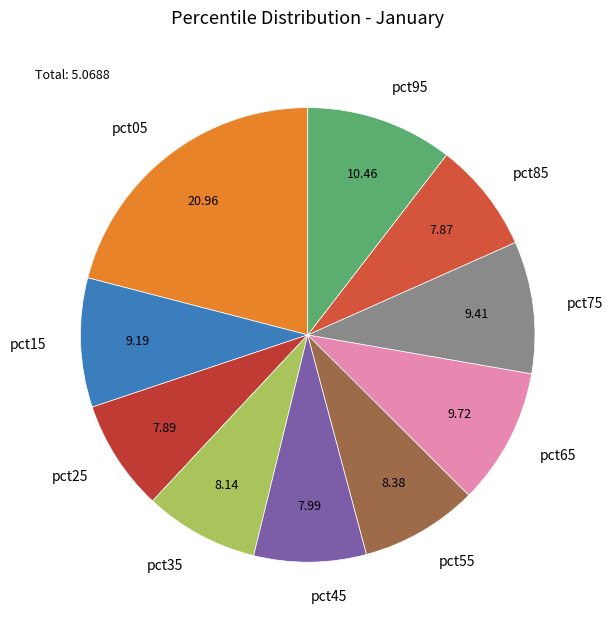

Is pct85 the majority of the pie?

No